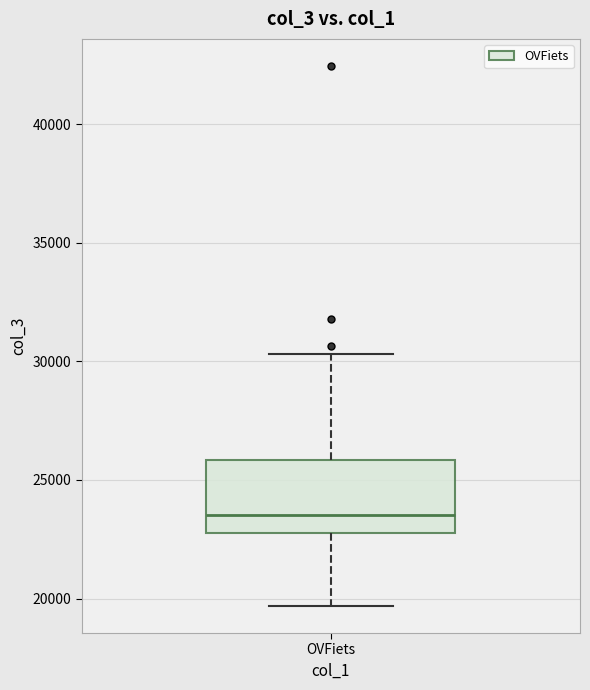

Where does the upper whisker of the box for OVFiets end on the y-axis? The values are not printed on the chart, so give them approximately, as read against the axis.

30500